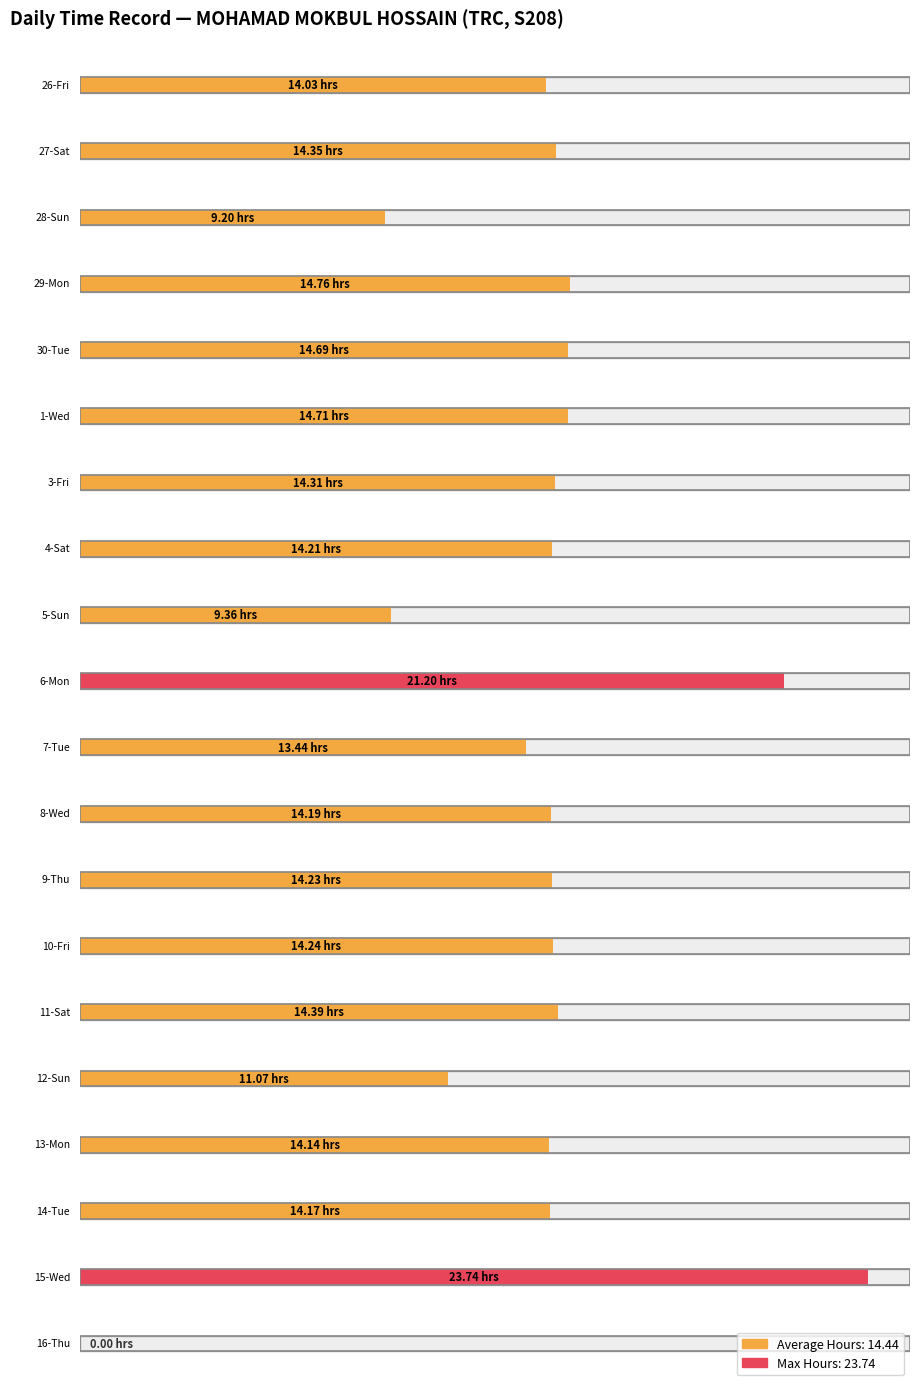

How many data points are less than 14?

5